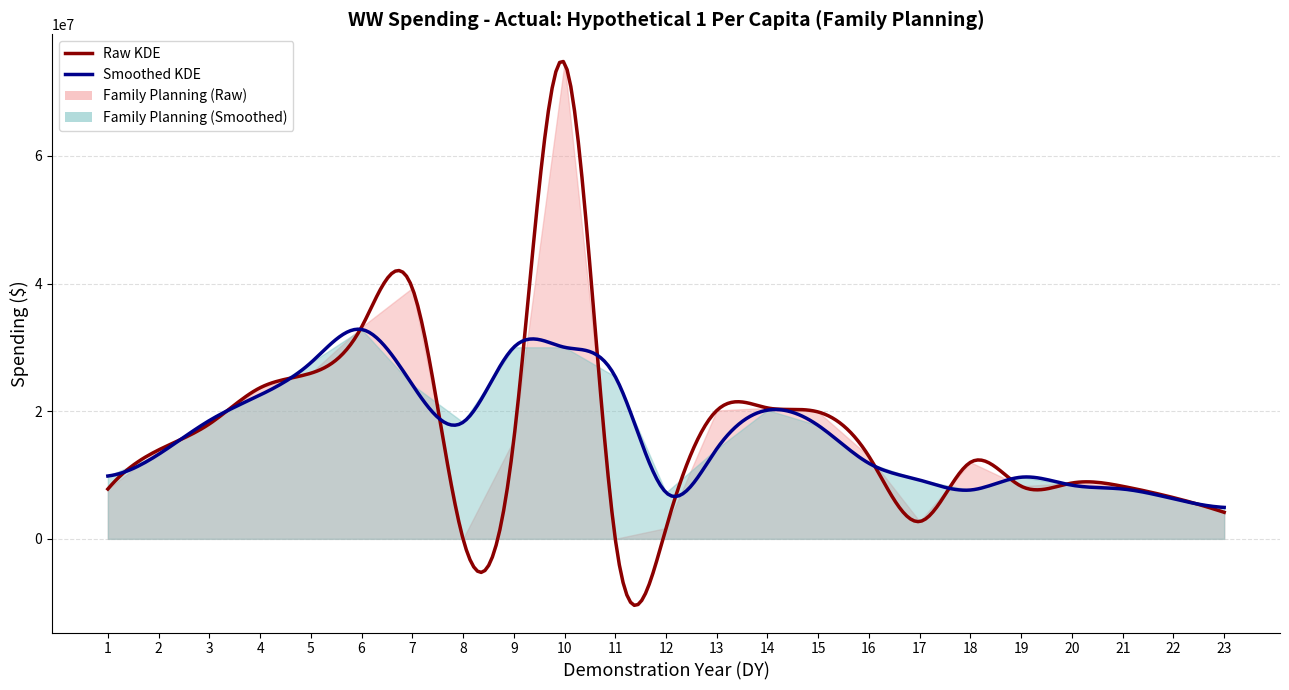

What is the change in value from 7 to 15?

-19422995